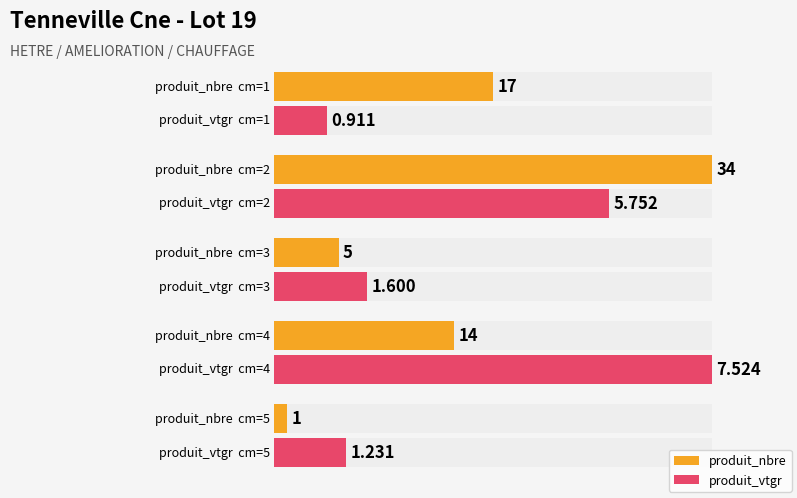

Which series has the widest spread of values?

produit_nbre